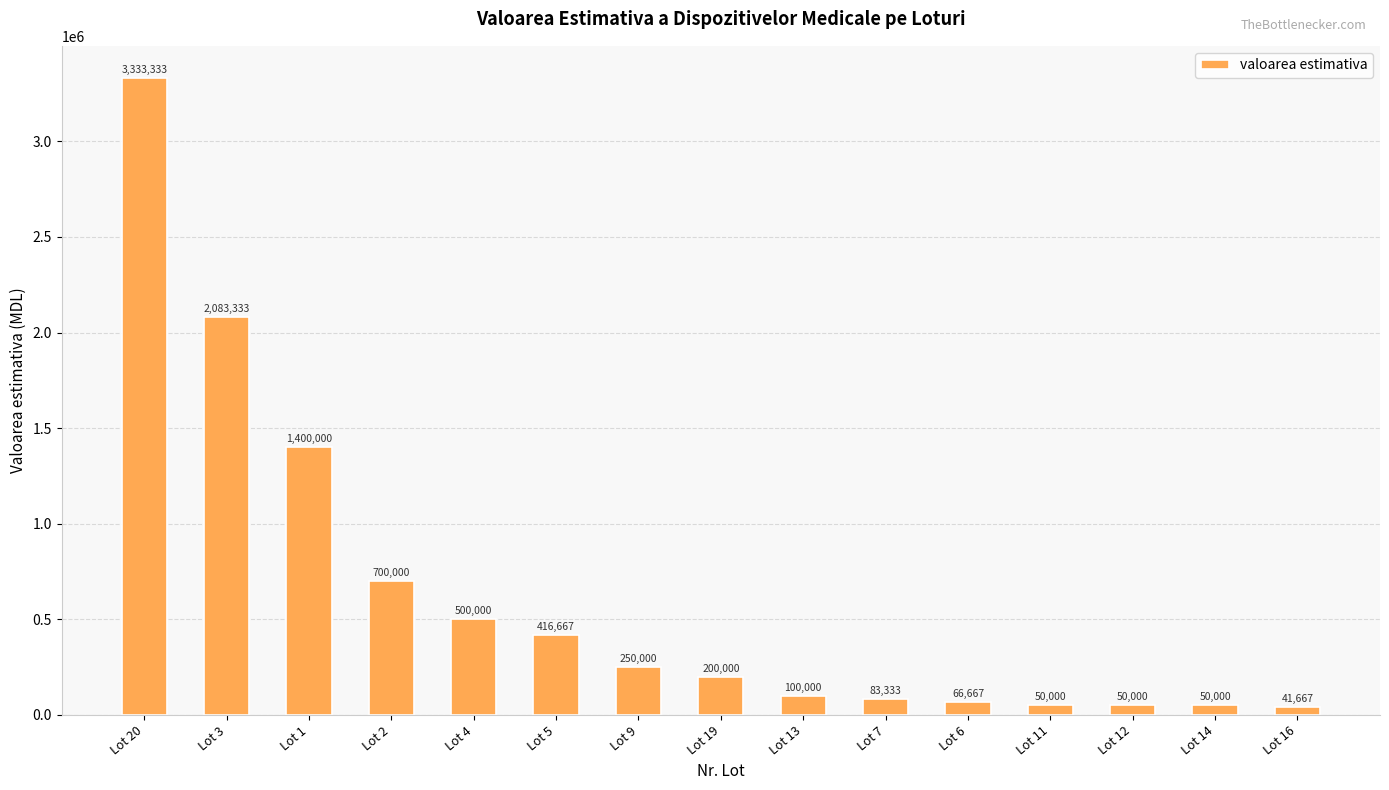

What is the smallest value displayed?

41666.7